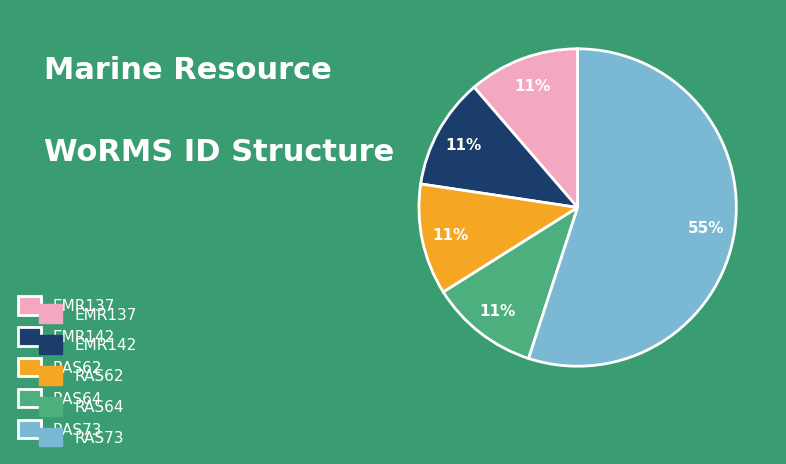

To the nearest percent, what is the average slice percentage?

20%